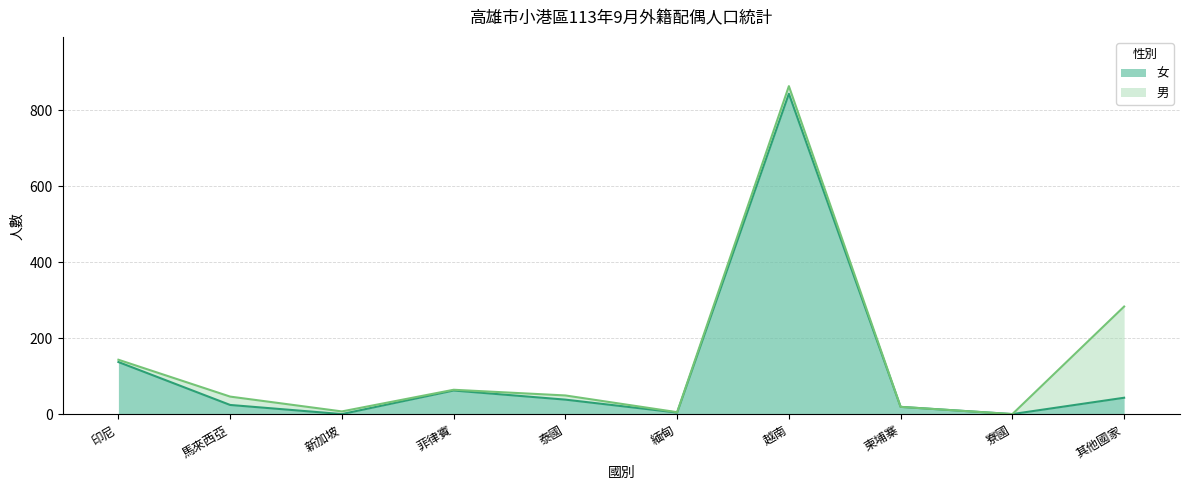

At which label is the value closest to 422?

印尼